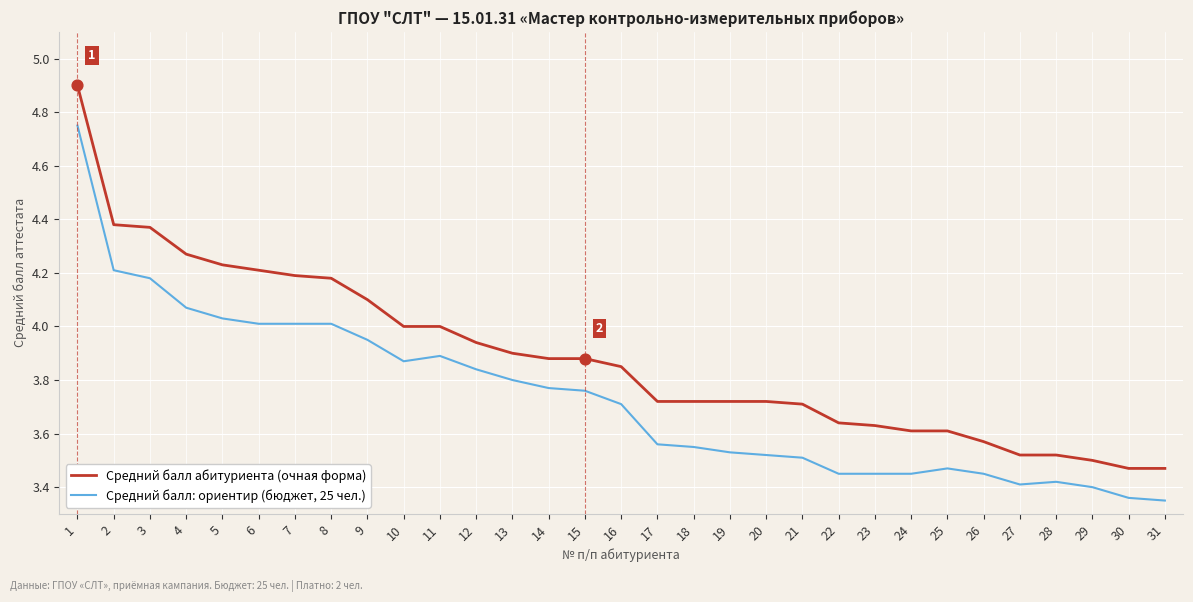

Which series changed the most between 18 and 25?

Средний балл абитуриента (очная форма)